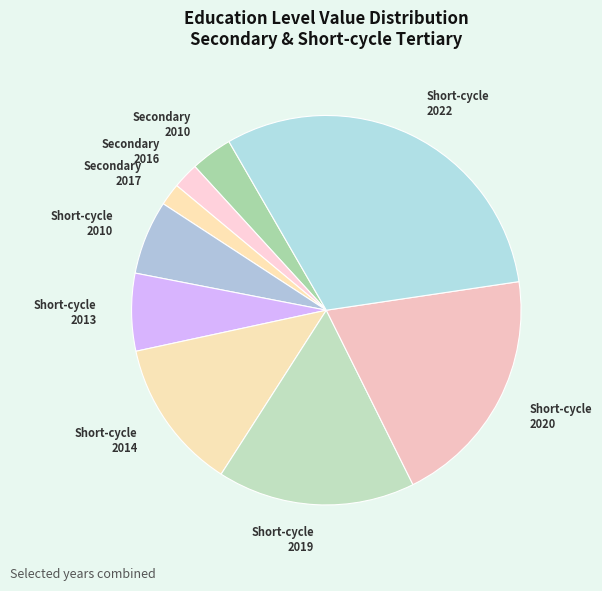

Which category has the biggest portion of the pie?

Short-cycle 2022